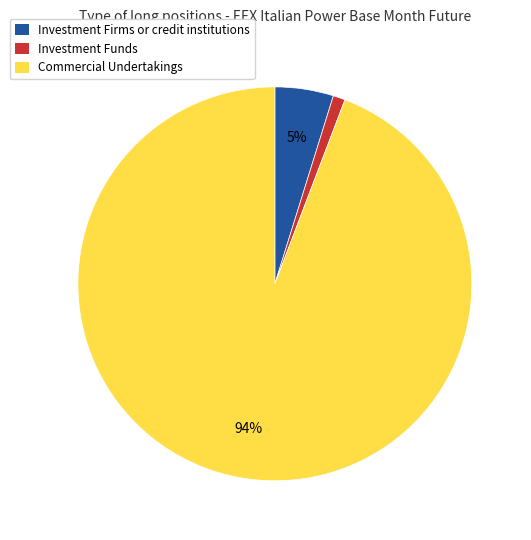

To the nearest percent, what is the difference between the largest and smallest slice percentages?

93%